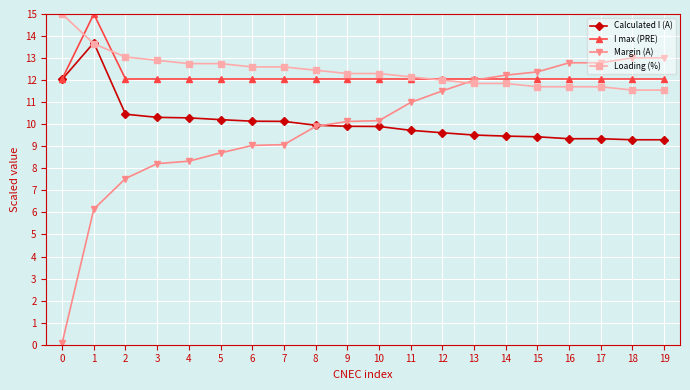

The Margin (A) series shows 17.5 at 14. True or false?

False